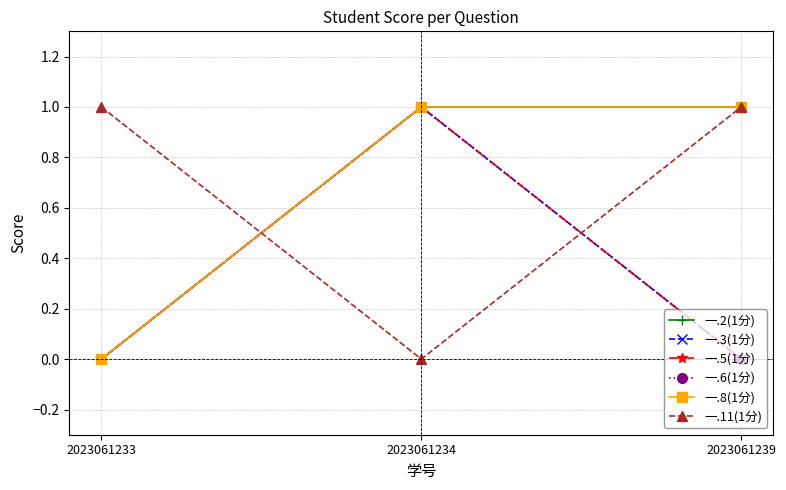

What is the sum of all 一.5(1分) values?

1